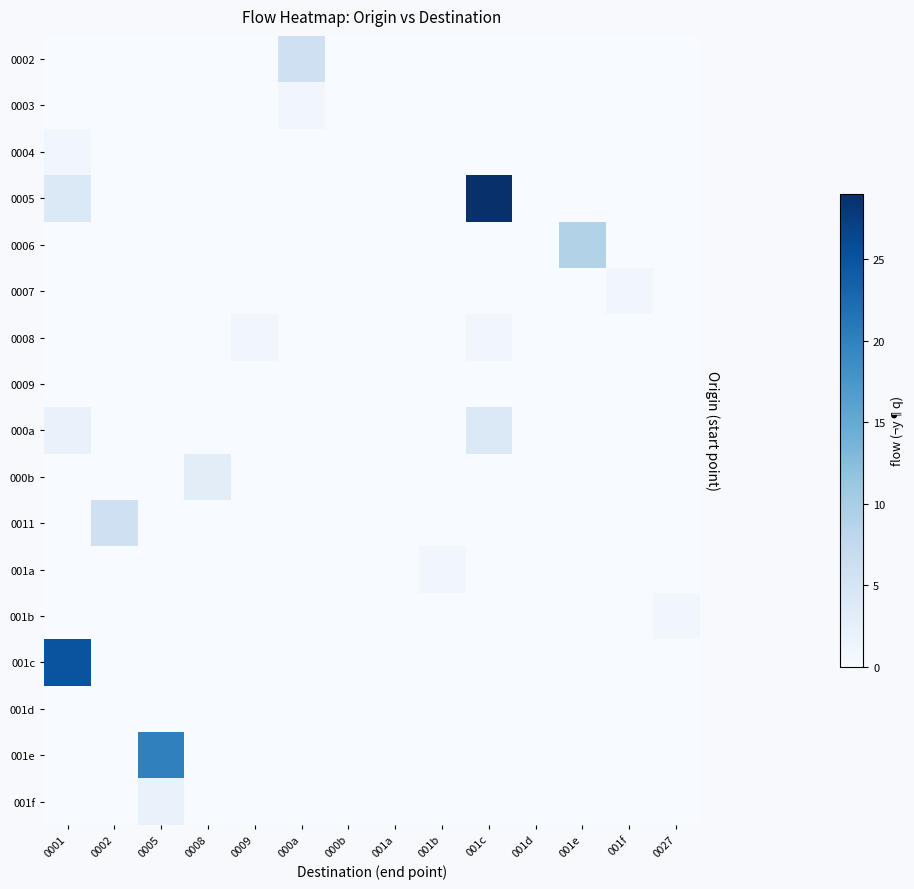

At how many categories does at least one series exceed 11?

3